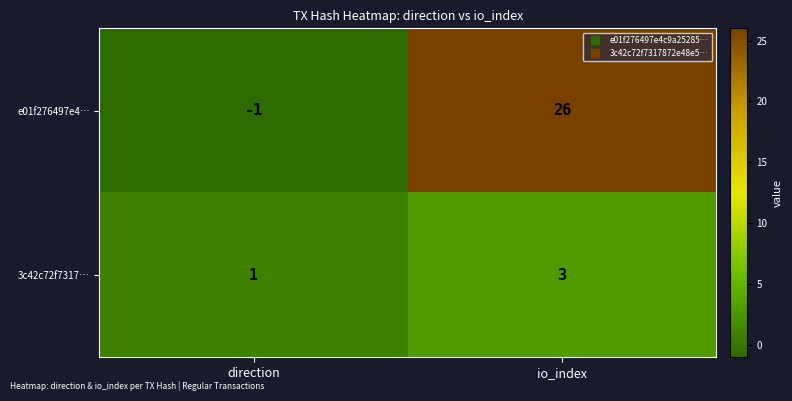

Reading left to right, list all the values displayed in this chart.

e01f276497e4…: direction=-1	io_index=26
3c42c72f7317…: direction=1	io_index=3